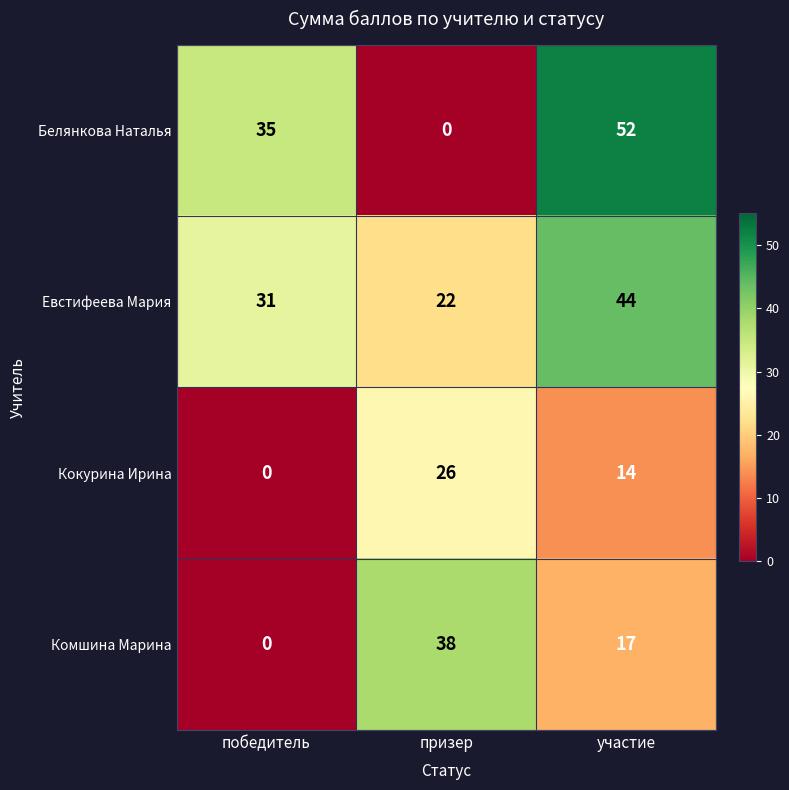

Rank the series by their maximum value, from lowest to highest.

Кокурина Ирина, Комшина Марина, Евстифеева Мария, Белянкова Наталья